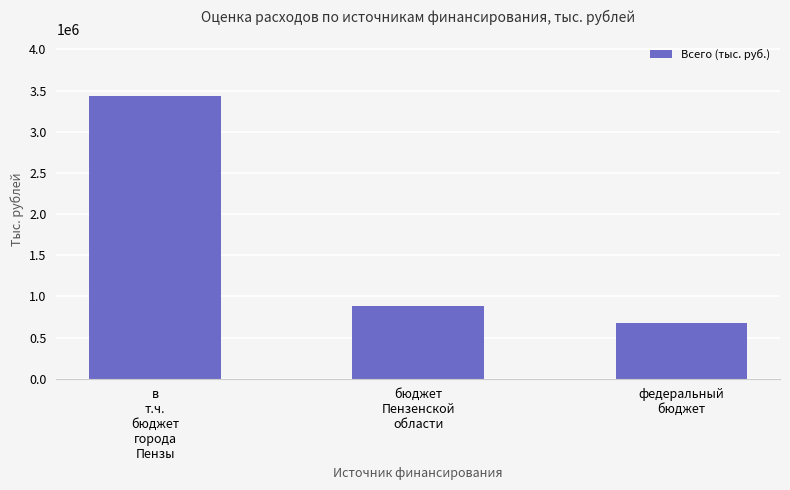

What is the label of the 3rd bar from the right?

в
т.ч.
бюджет
города
Пензы